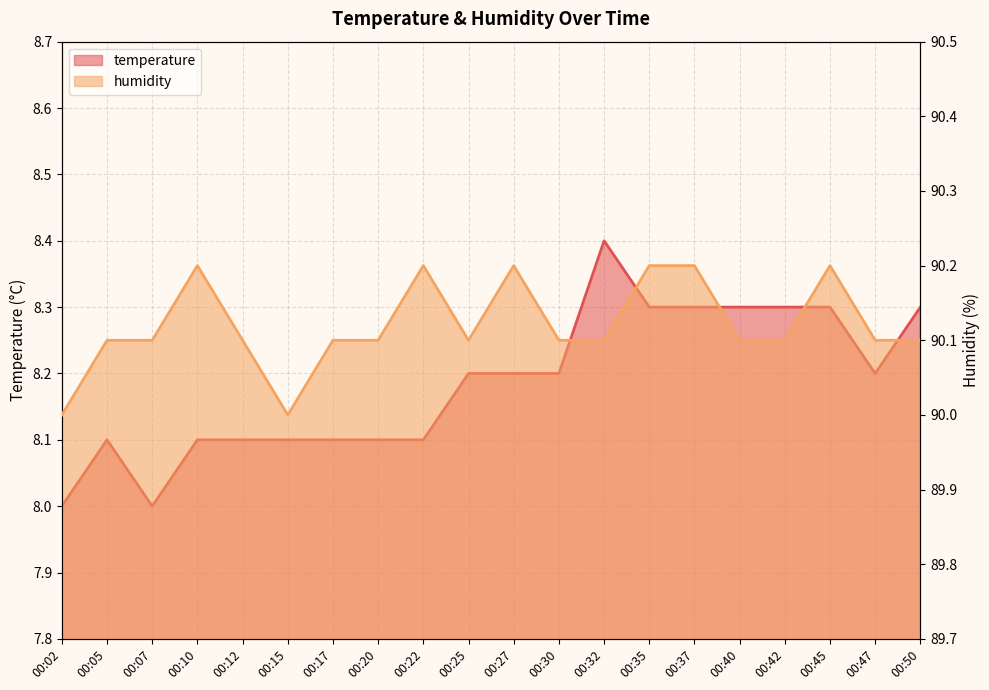

Reading left to right, list all the values displayed in this chart.

temperature: 00:02=8.0	00:05=8.1	00:07=8.0	00:10=8.1	00:12=8.1	00:15=8.1	00:17=8.1	00:20=8.1	00:22=8.1	00:25=8.2	00:27=8.2	00:30=8.2	00:32=8.4	00:35=8.3	00:37=8.3	00:40=8.3	00:42=8.3	00:45=8.3	00:47=8.2	00:50=8.3
humidity: 00:02=90.0	00:05=90.1	00:07=90.1	00:10=90.2	00:12=90.1	00:15=90.0	00:17=90.1	00:20=90.1	00:22=90.2	00:25=90.1	00:27=90.2	00:30=90.1	00:32=90.1	00:35=90.2	00:37=90.2	00:40=90.1	00:42=90.1	00:45=90.2	00:47=90.1	00:50=90.1